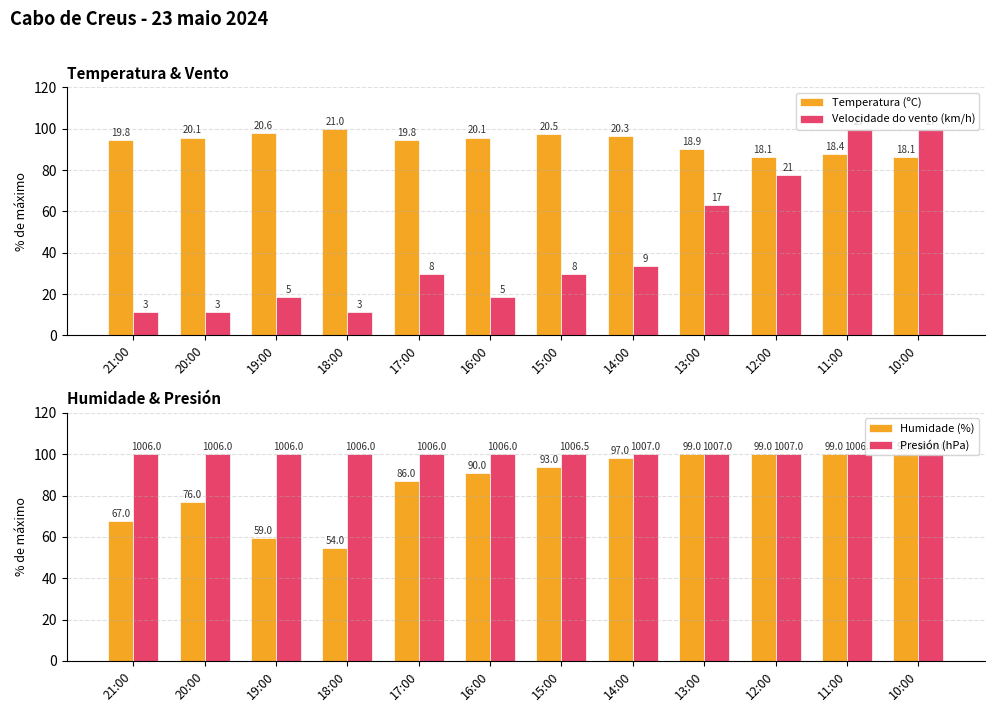

Is the value of Temperatura (ºC) at 18:00 greater than the value of Velocidade do vento (km/h) at 12:00?

Yes